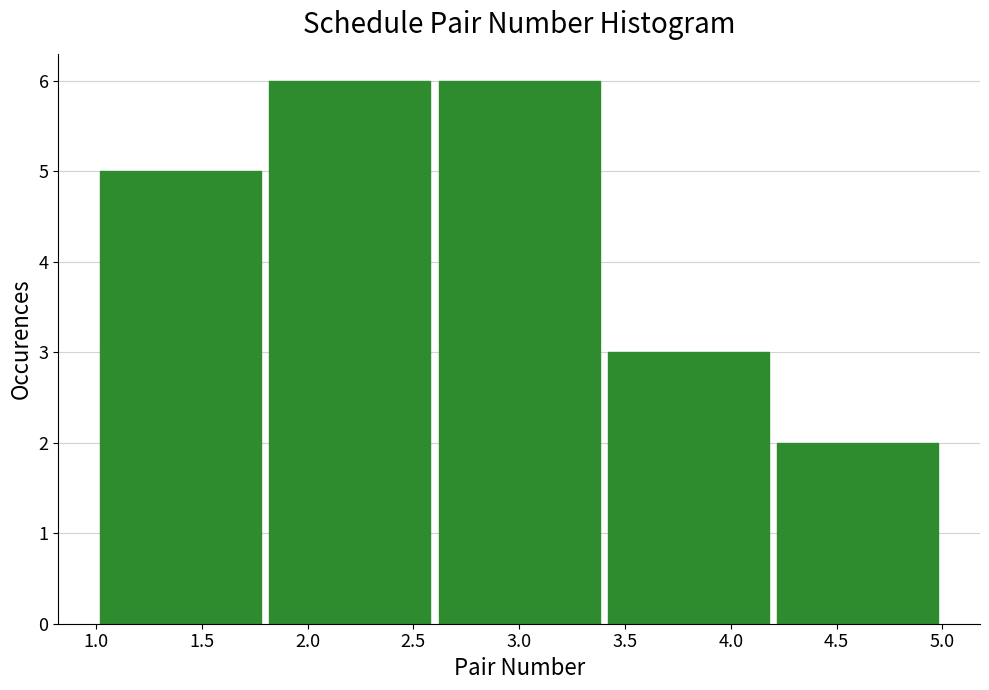

How tall is the bar that spans 1.8 to 2.6 on the x-axis? The values are not printed on the chart, so give them approximately, as read against the axis.

6